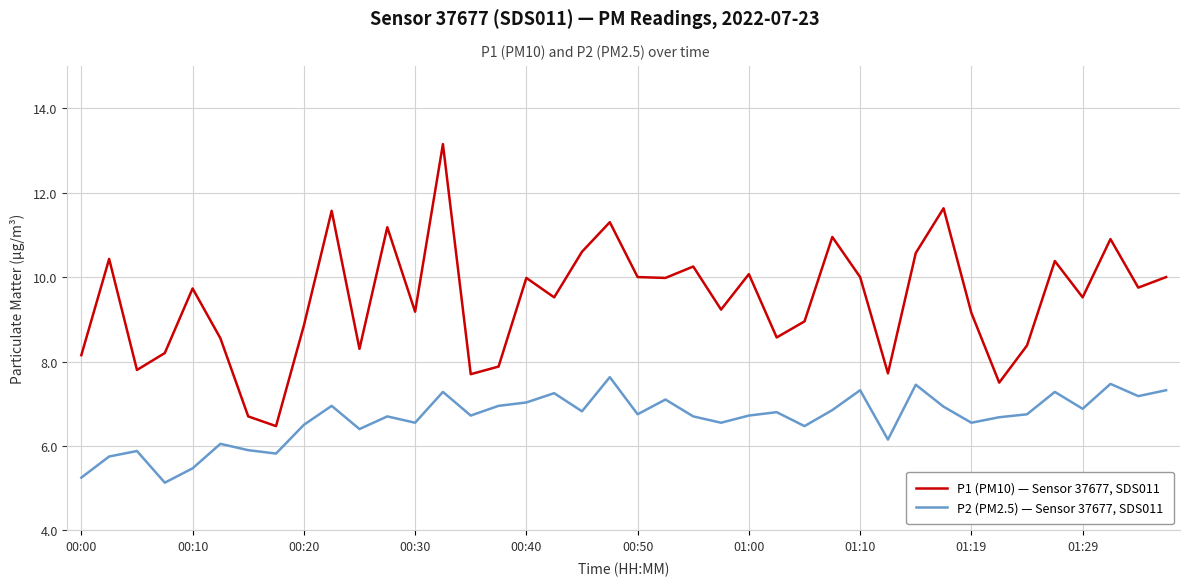

Which series has the largest total across all categories?

P1 (PM10) — Sensor 37677, SDS011